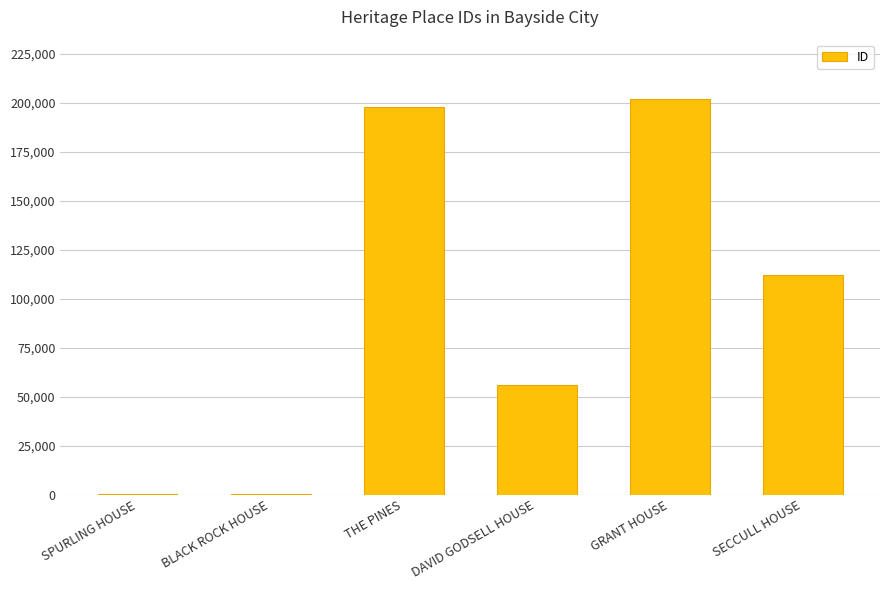

How many categories are shown in the chart?

6